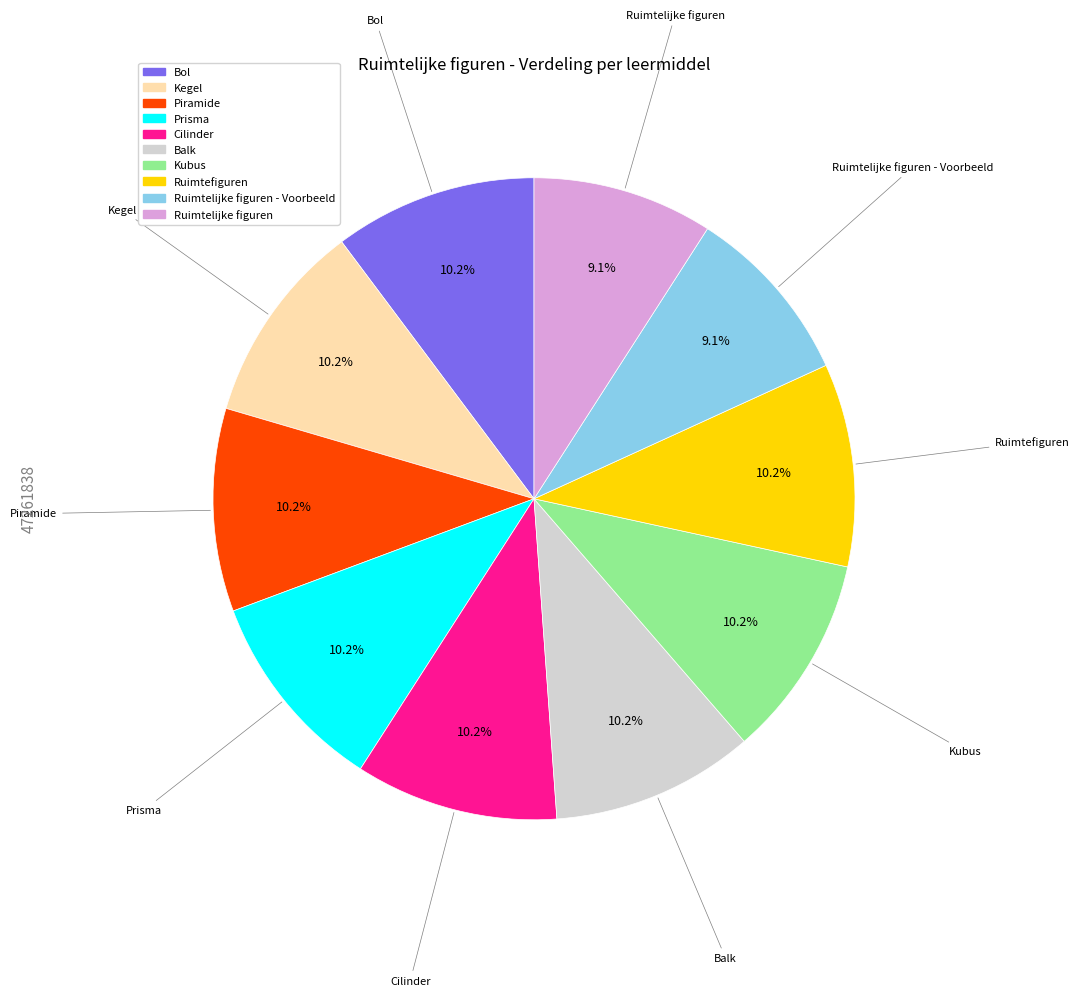

Is there any slice that represents more than half of the pie?

No